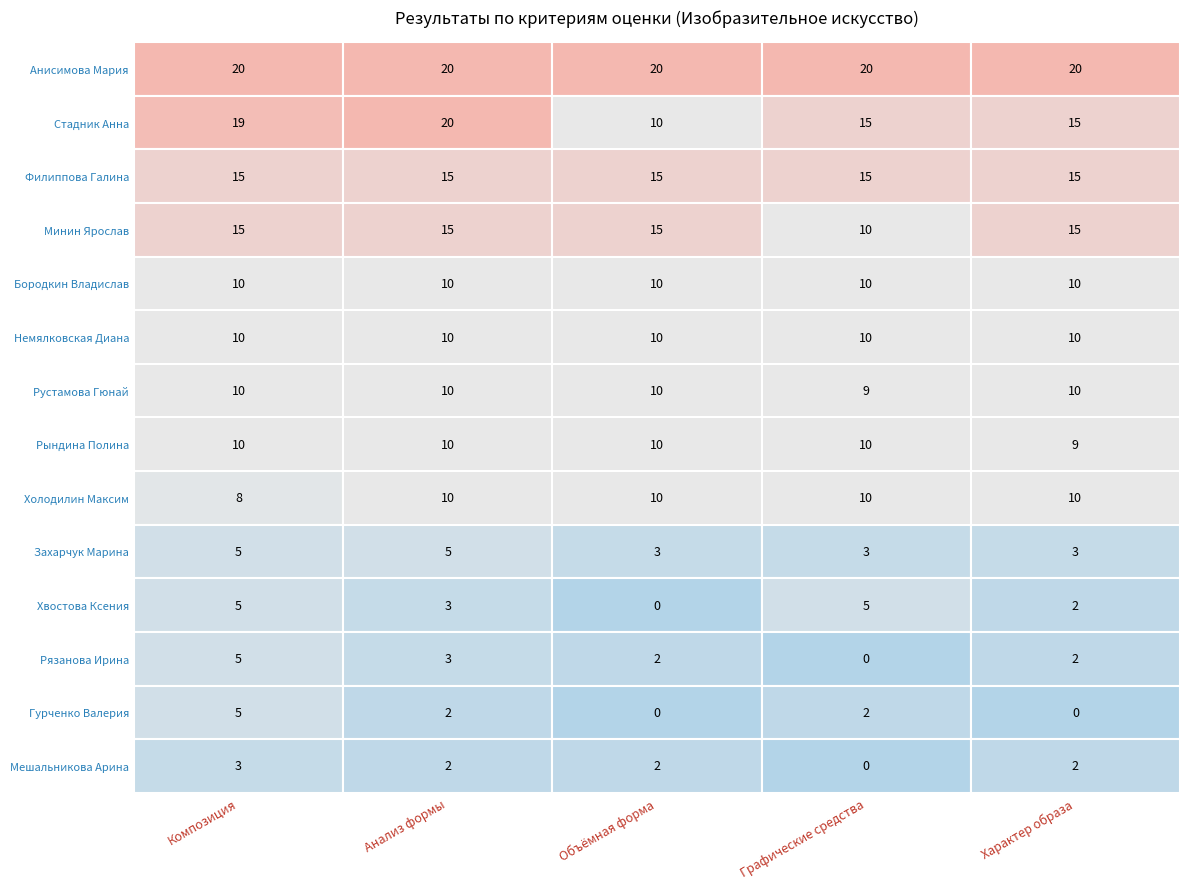

What is the difference between the second highest and minimum values in the Минин Ярослав series?

5